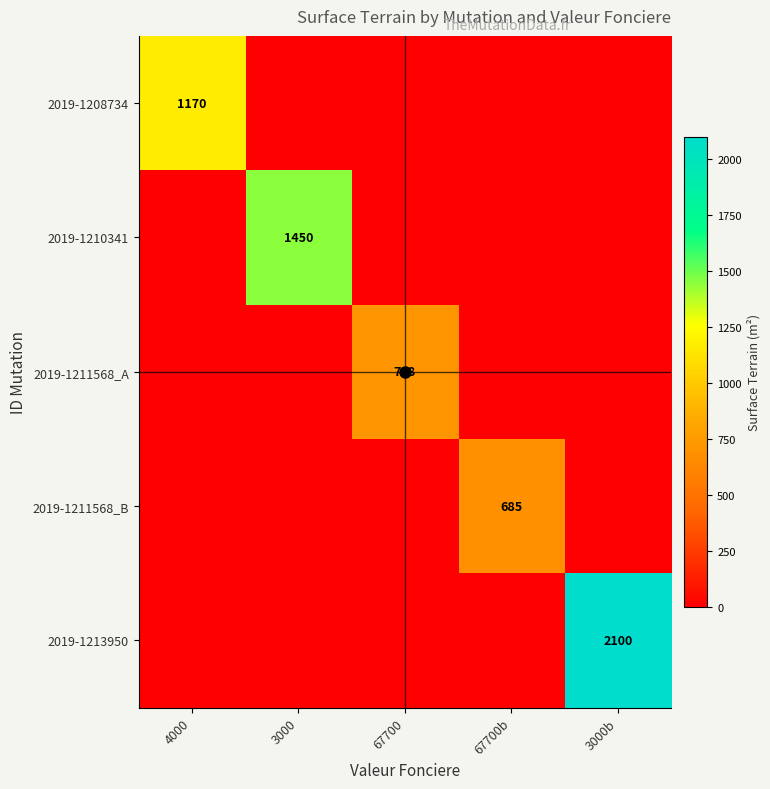

Rank the categories by 2019-1213950 value from highest to lowest.

3000b, 4000, 3000, 67700, 67700b